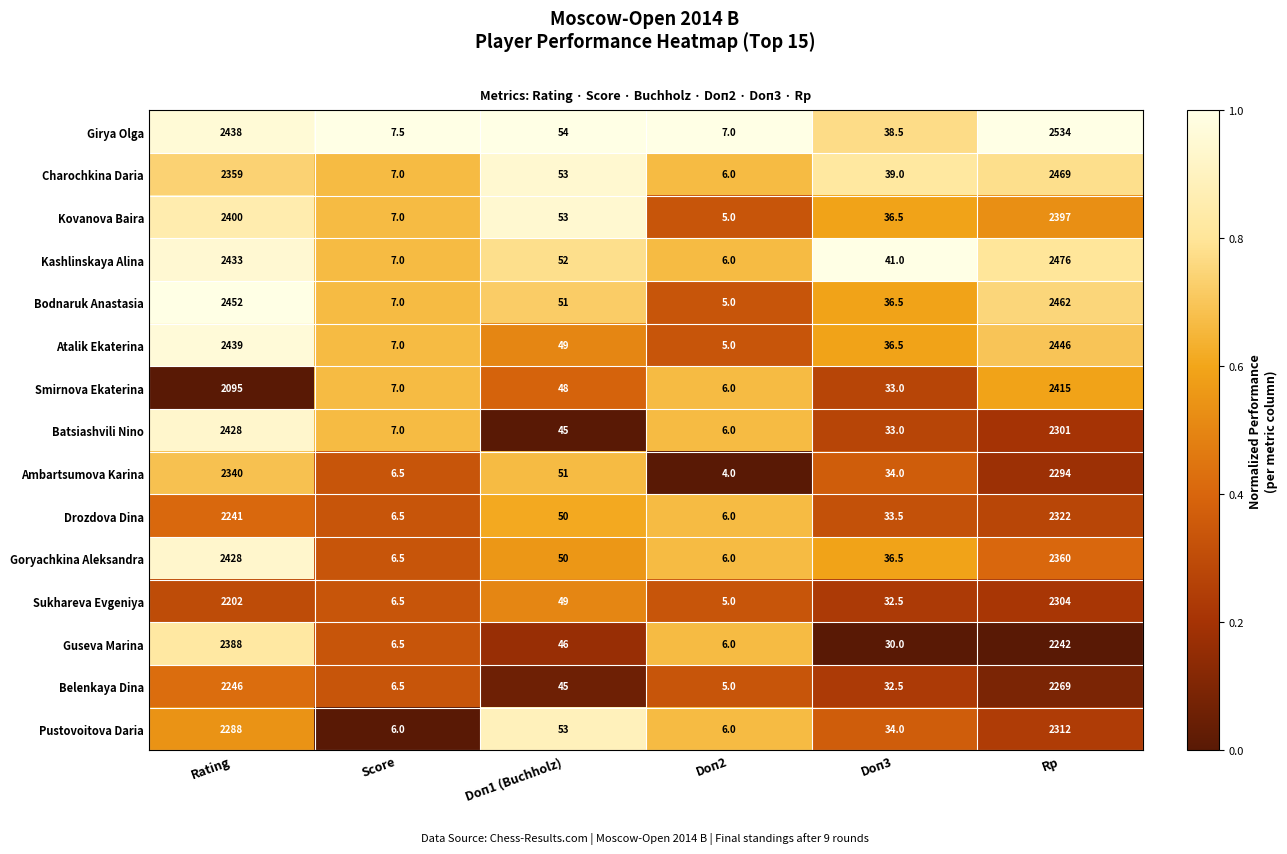

What is the difference between the maximum and minimum values in the Kashlinskaya Alina series?

2470.0